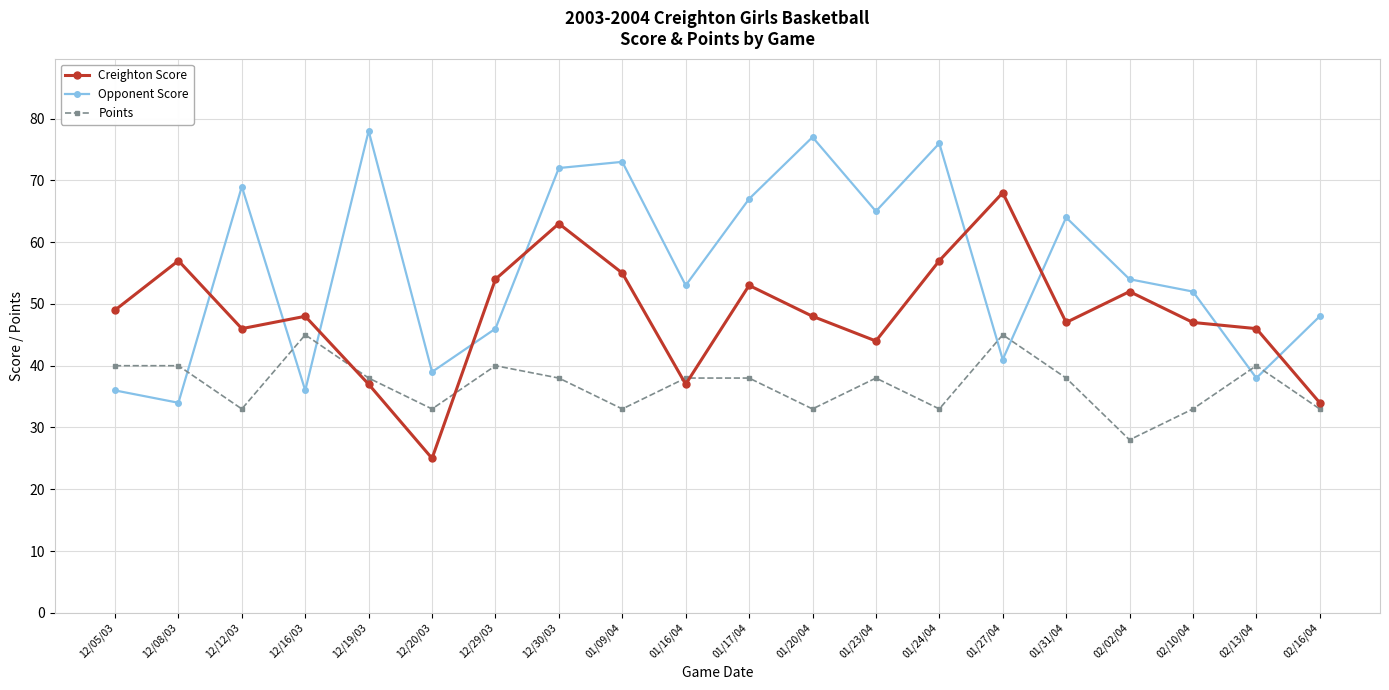

What is the sum of the Creighton Score values at 02/13/04 and 01/23/04?

90